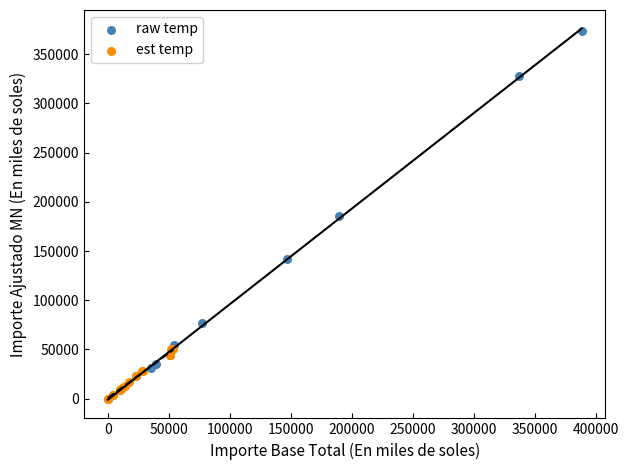

Which series has the largest Y range (max minus min)?

raw temp